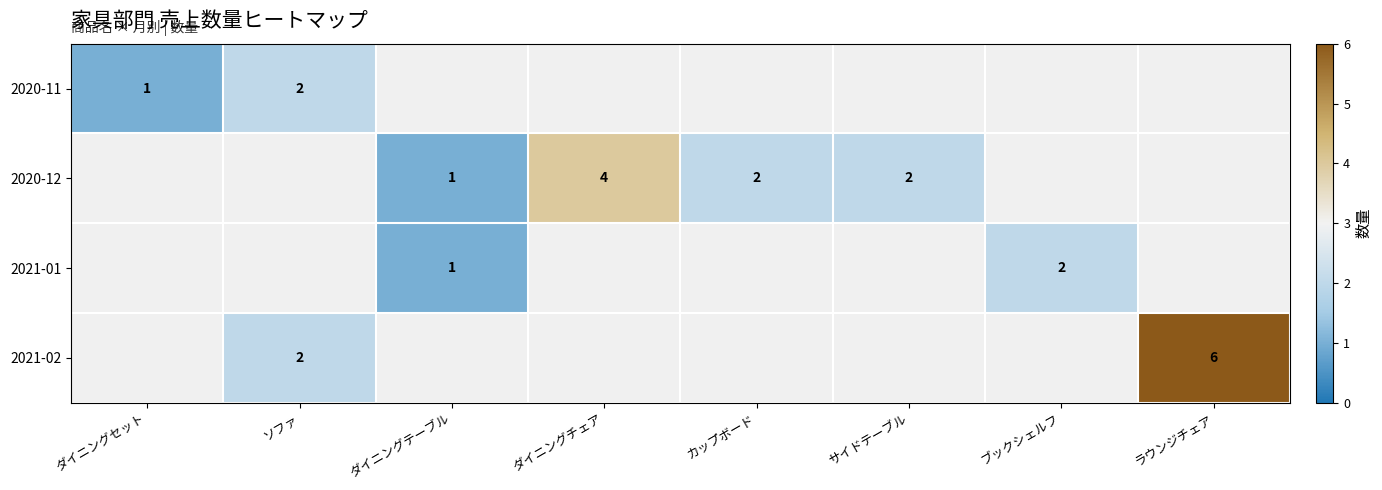

The value of 2020-11 at ダイニングセット is 1. True or false?

True